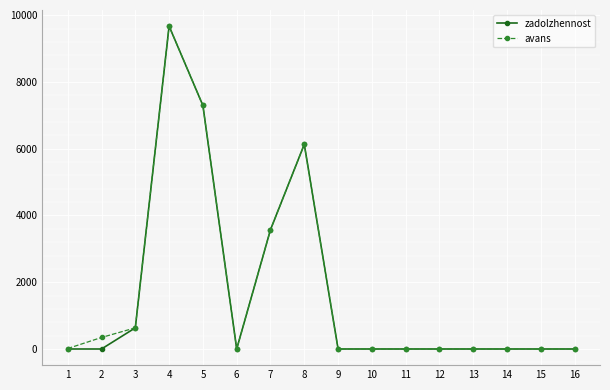

What is the value of the zadolzhennost point at the 8th from the left?

6130.9